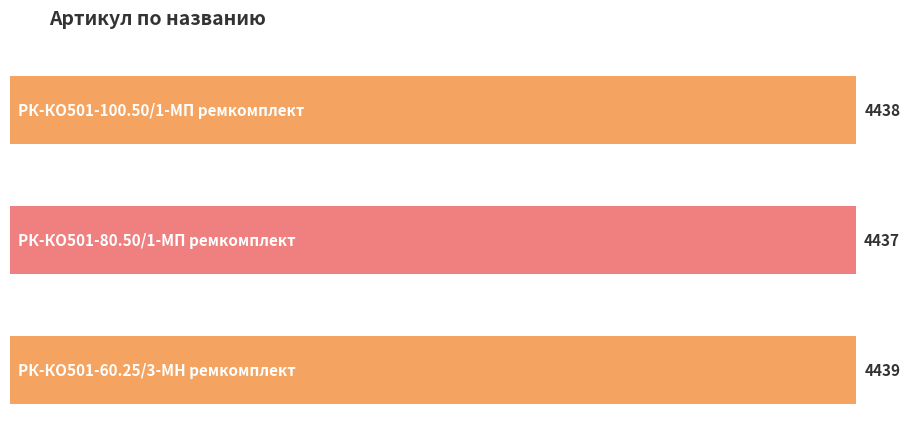

The value at РК-КО501-100.50/1-МП ремкомплект is 4438. True or false?

True